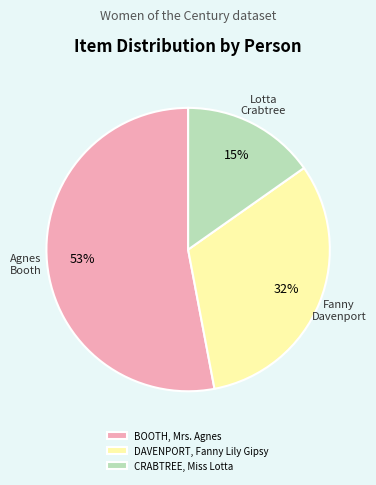

Which slice is the largest?

BOOTH, Mrs. Agnes